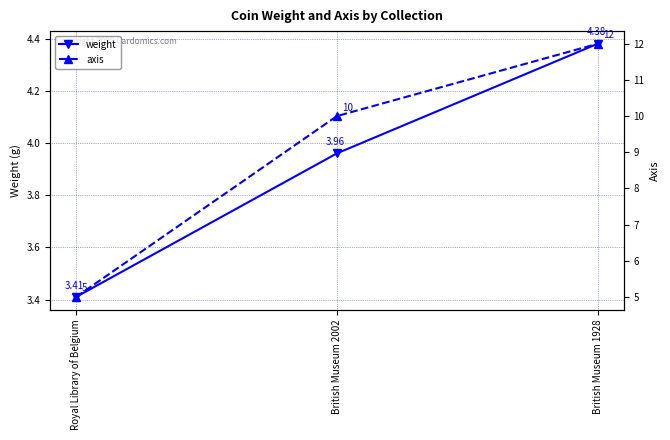

At British Museum 1928, list the series in order from largest to smallest.

axis, weight